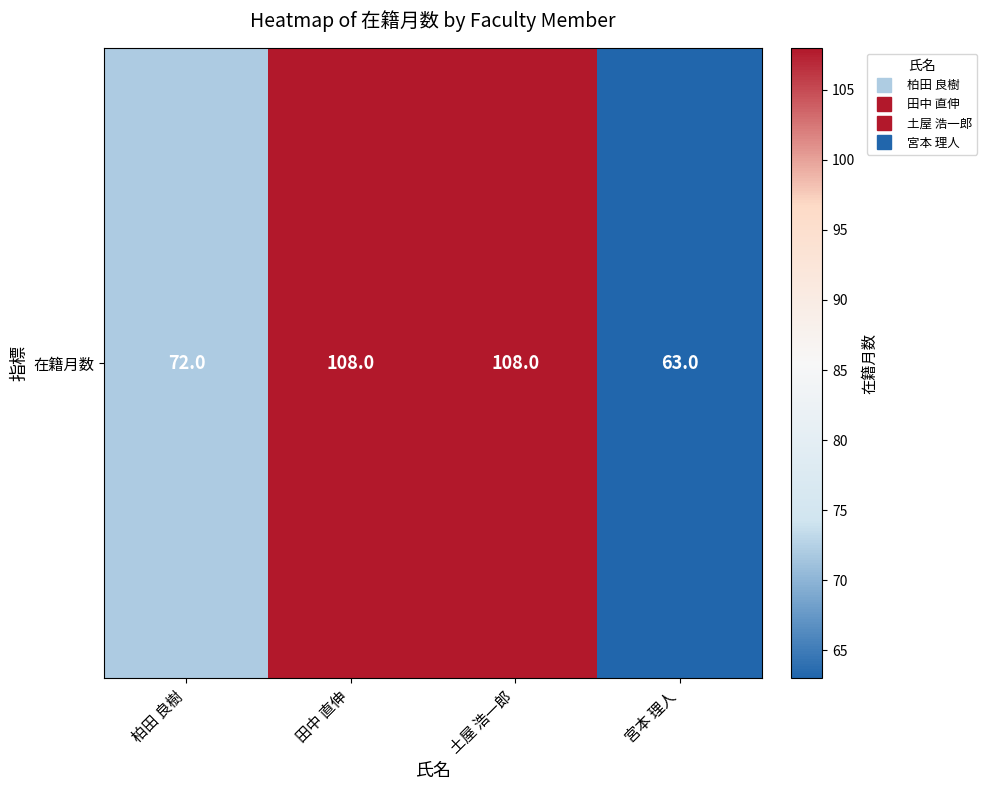

How many values are between 72 and 108?

3